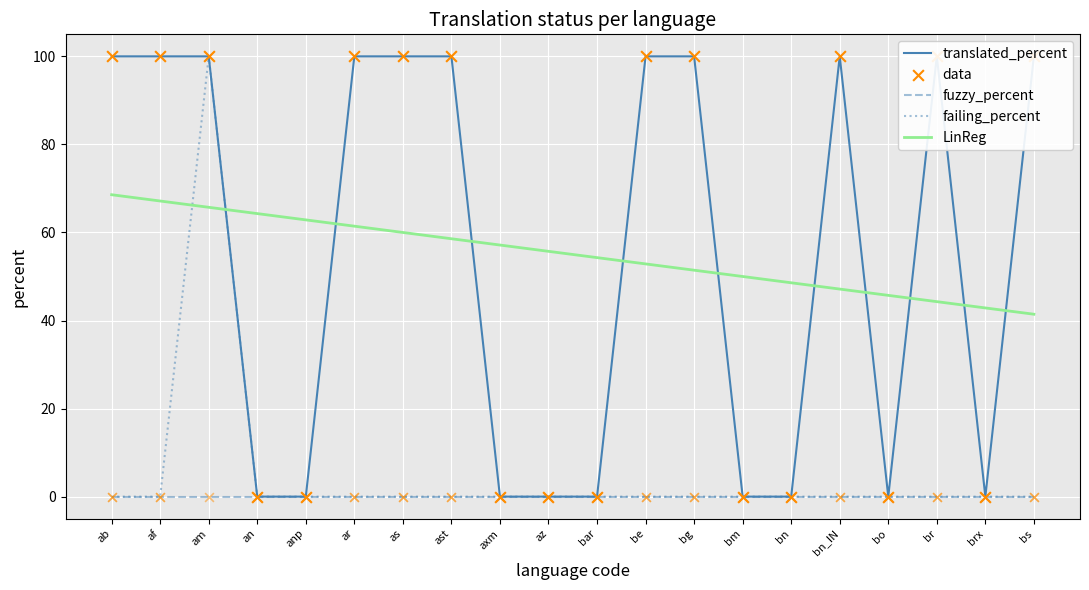

At how many categories does at least one series exceed 5?

20